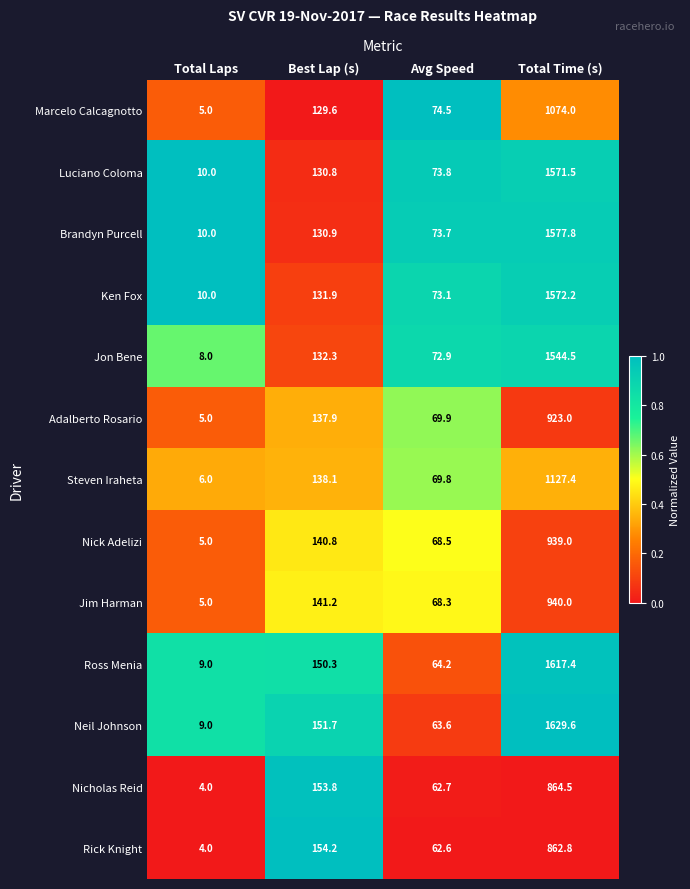

What is the sum of all Jon Bene values?

1757.7